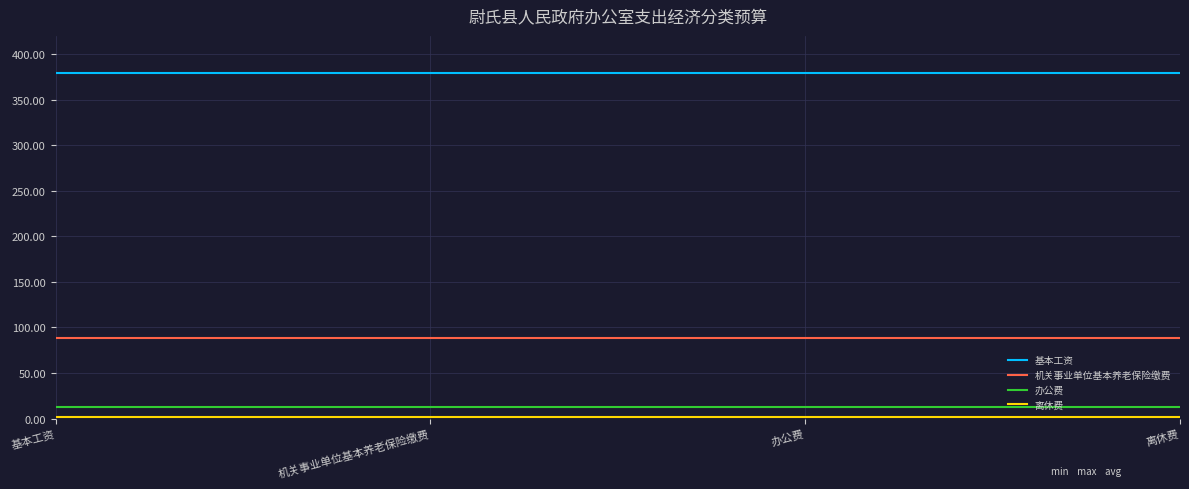

What is the spread (max minus min) of values at 基本工资?

377.5